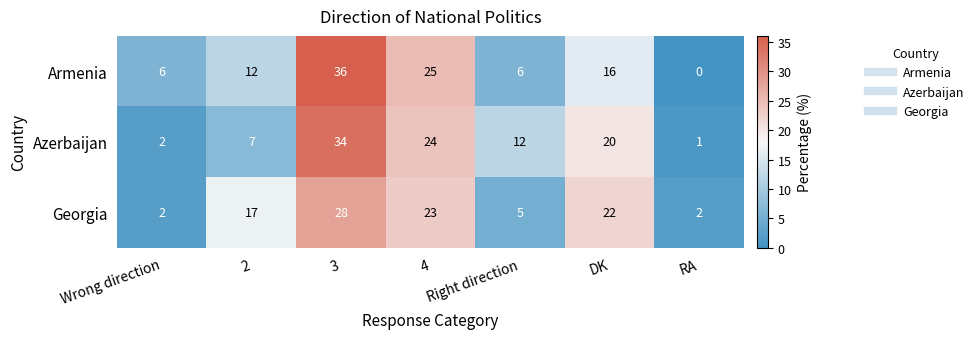

True or false: Armenia has a value of 24 at DK.

False